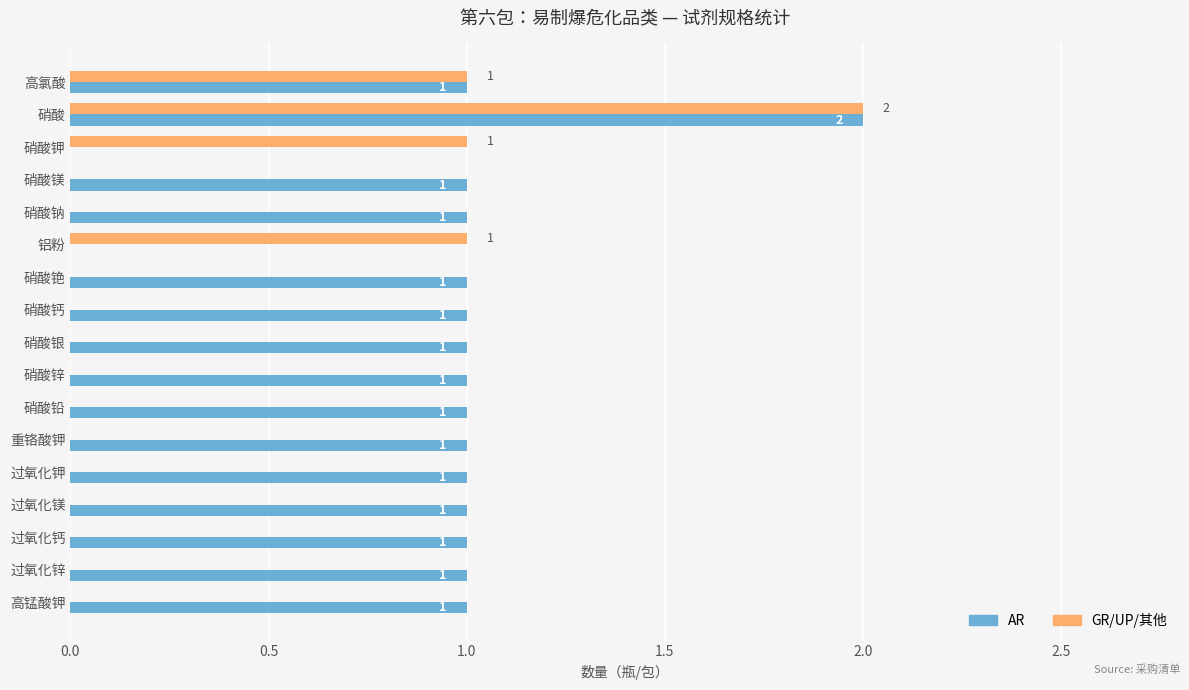

Which series changed the most between 硝酸 and 硝酸铅?

GR/UP/其他